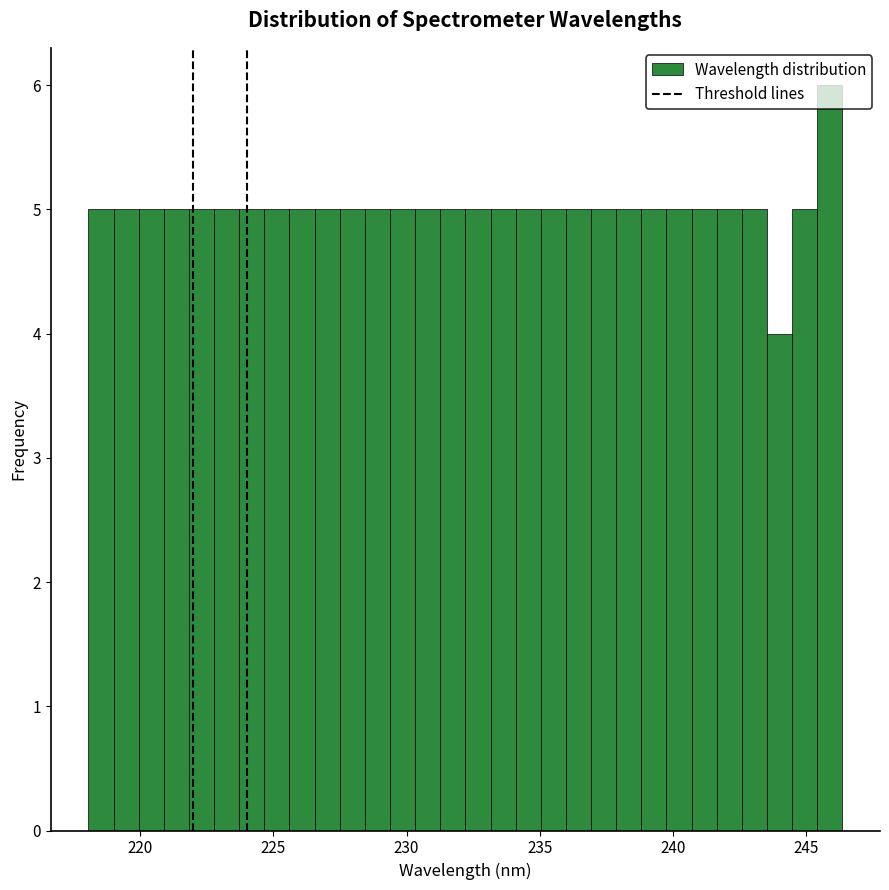

Read against the x-axis, roughly where is the centre of the tallest bar?

246.0